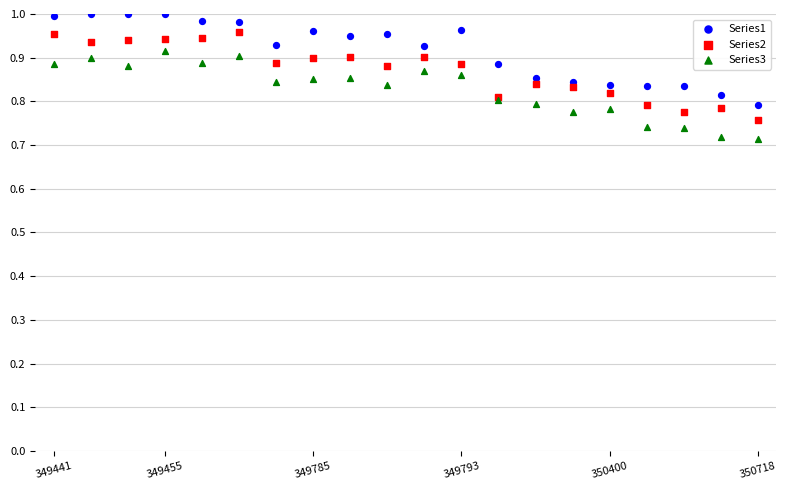

Which series contains the highest Y value?

Series1